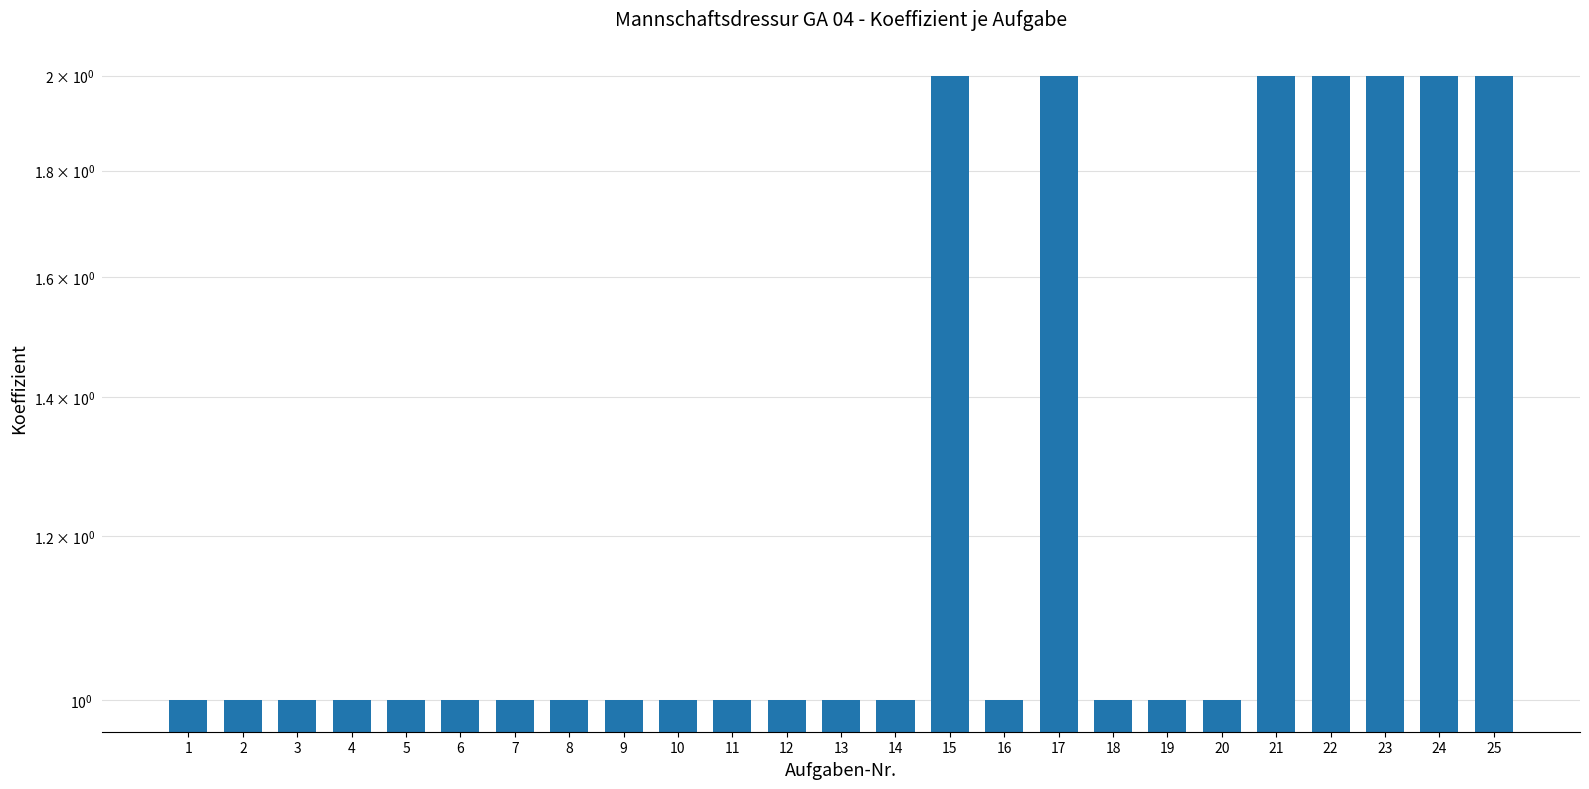

List the labels in order of value, largest first.

15, 17, 21, 22, 23, 24, 25, 1, 2, 3, 4, 5, 6, 7, 8, 9, 10, 11, 12, 13, 14, 16, 18, 19, 20